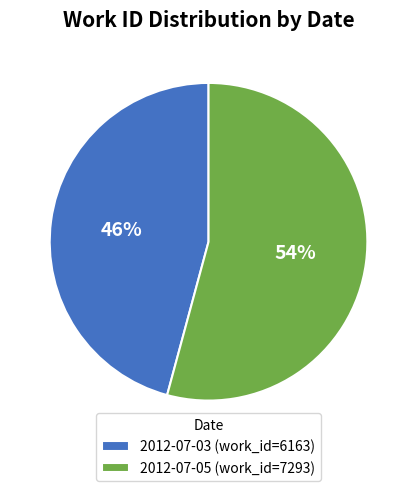

Which slice is the smallest?

2012-07-03